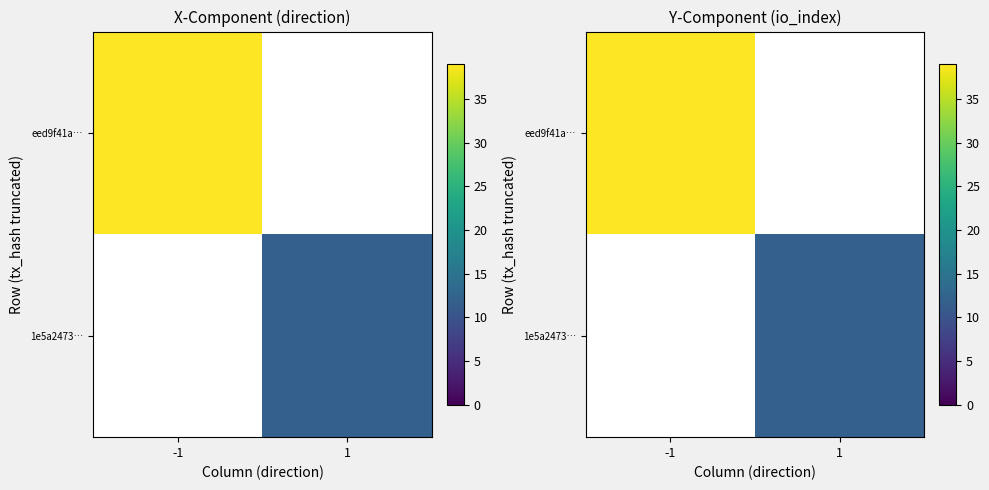

Count the number of categories in the chart.

2